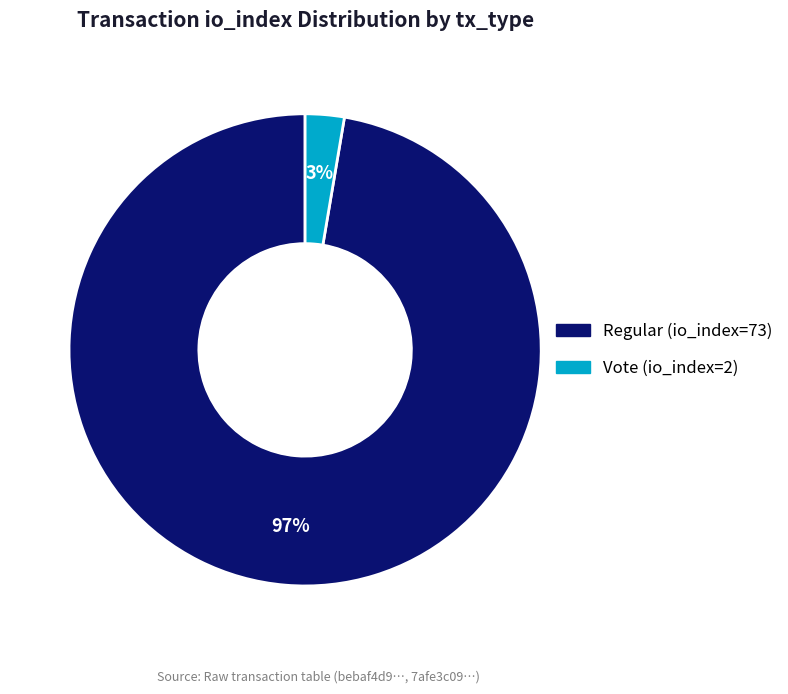

Count the number of slices in the pie.

2